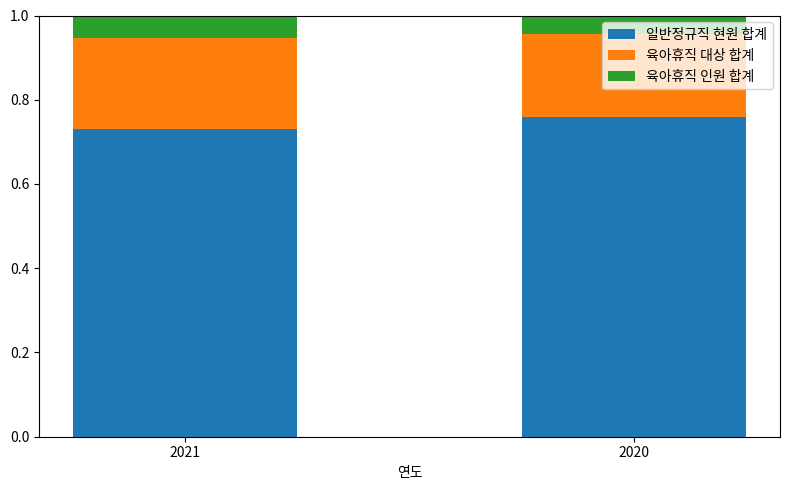

What is the sum of all 일반정규직 현원 합계 values?

1.5